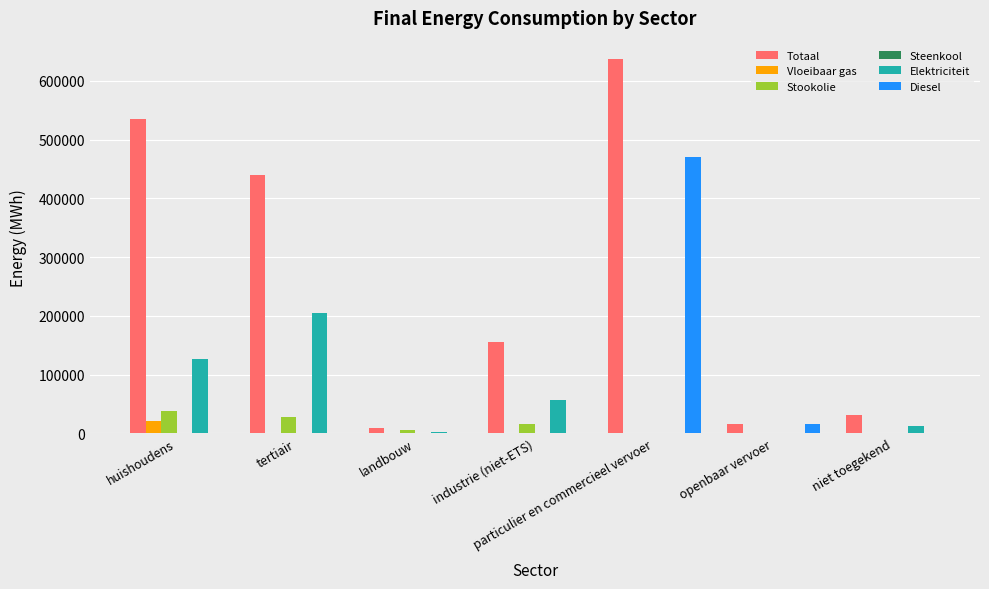

Does the chart contain stacked bars?

No